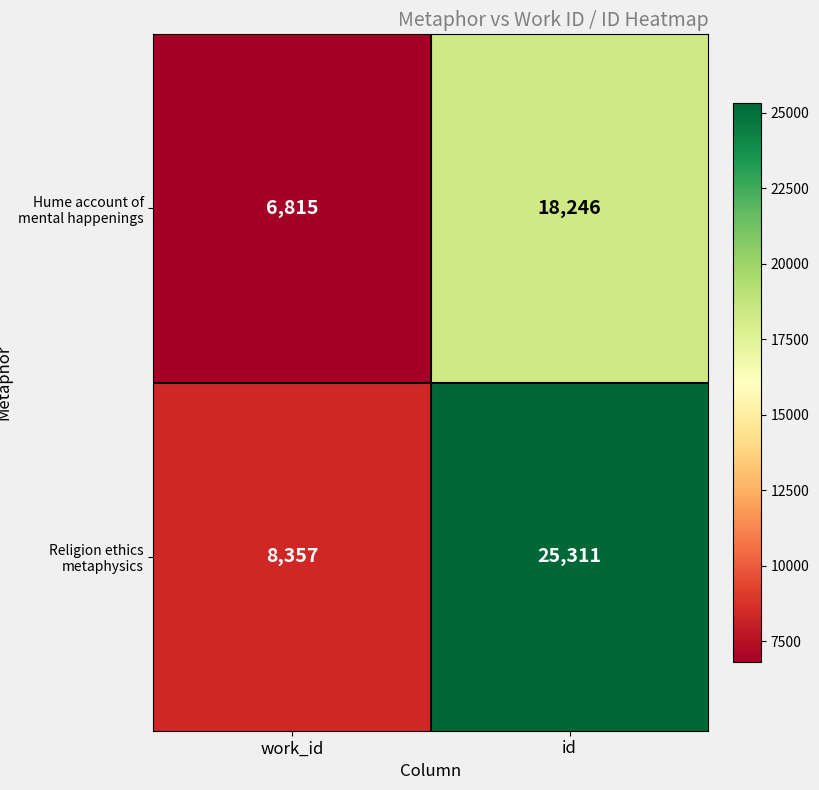

List the labels in order of Hume account of mental happenings value, smallest first.

work_id, id